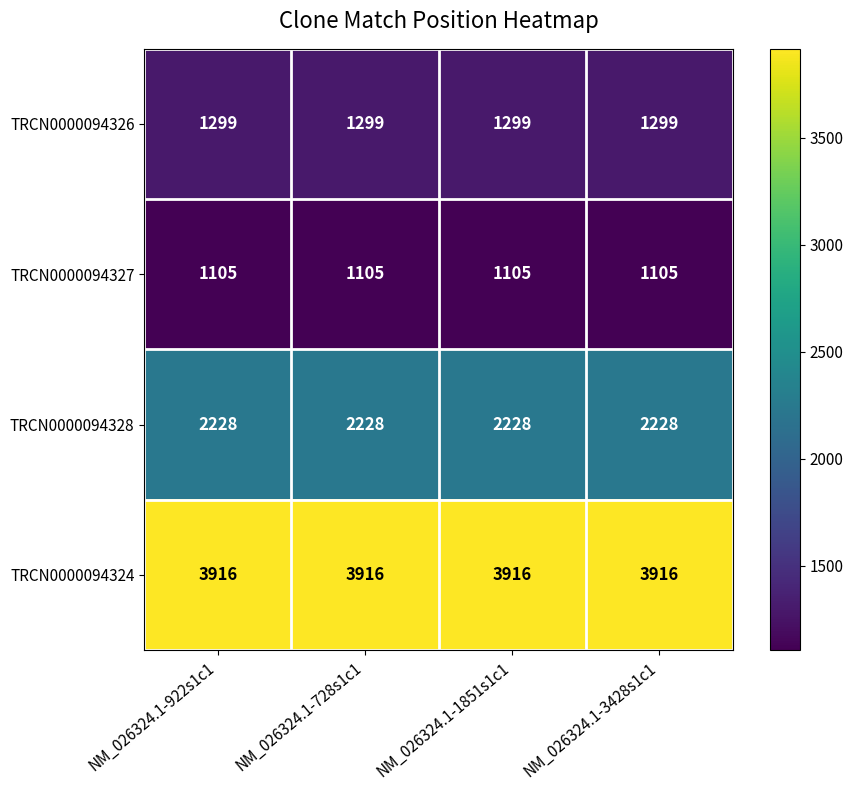

Which series has the largest total across all categories?

TRCN0000094324